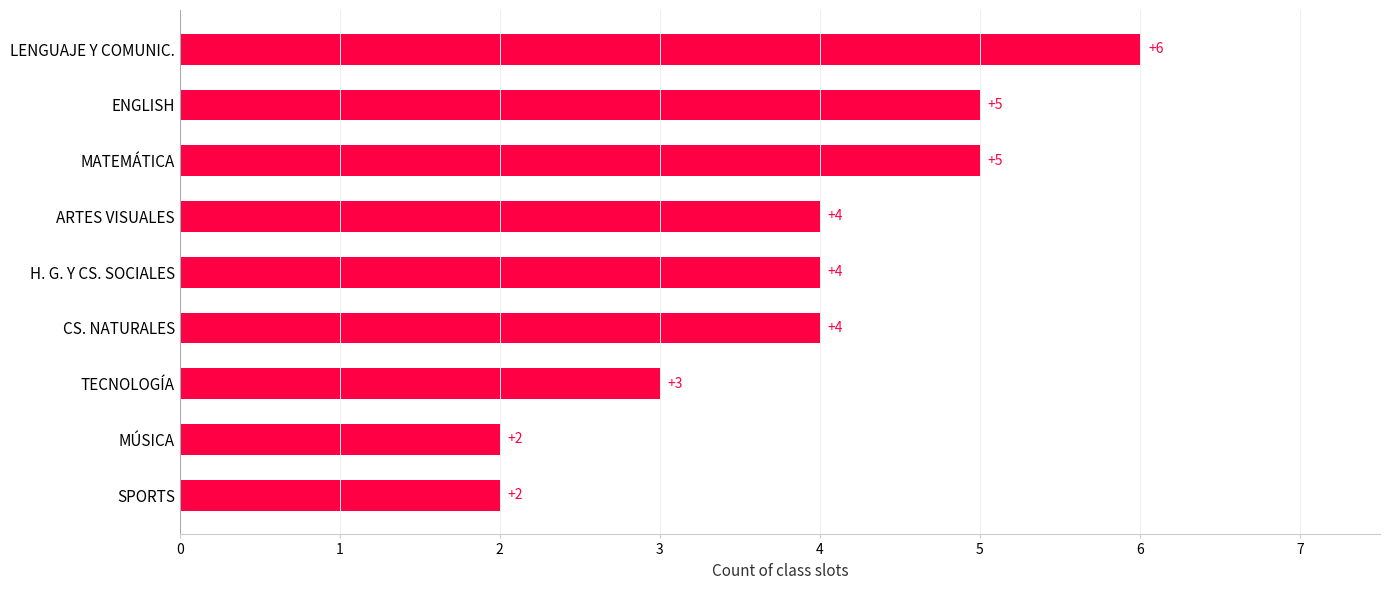

At which category does the chart reach its peak across all series?

LENGUAJE Y COMUNIC.